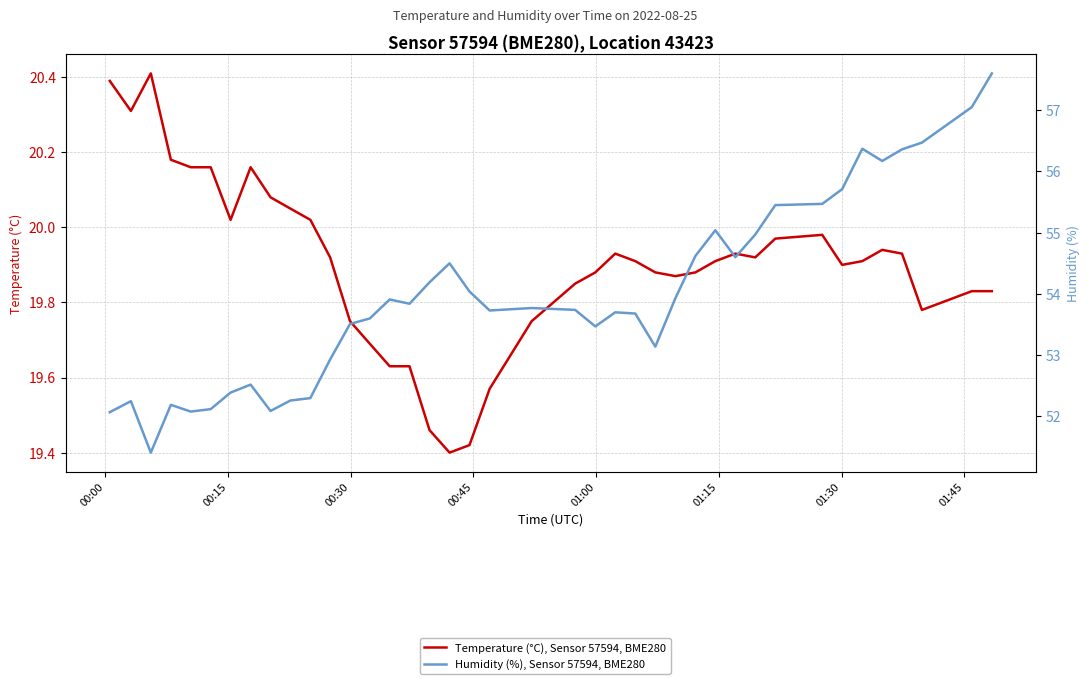

What are all the series names shown in the legend?

Temperature (°C), Sensor 57594, BME280, Humidity (%), Sensor 57594, BME280